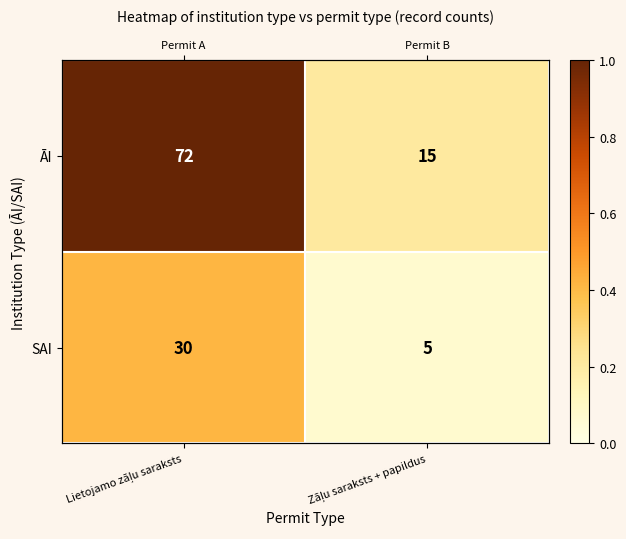

True or false: ĀI has a value of 0.2 at Zāļu saraksts + papildus.

True